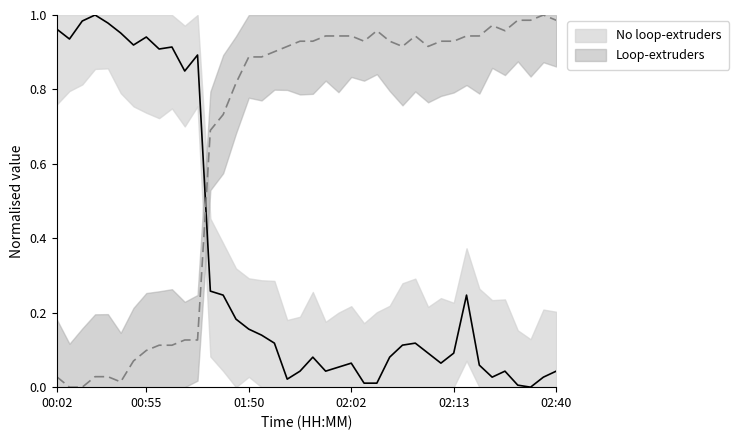

How many series are shown in this chart?

2